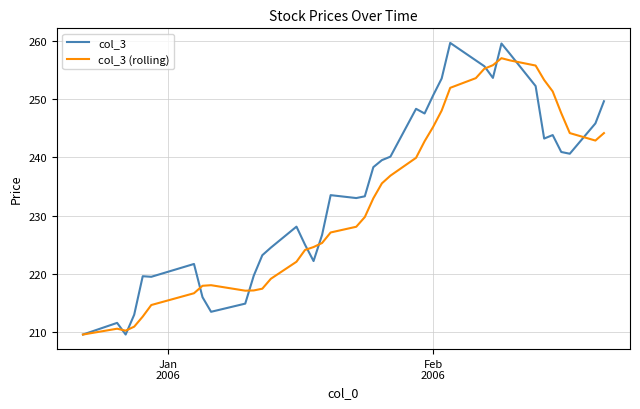

What is the highest value of the col_3 series?

259.6